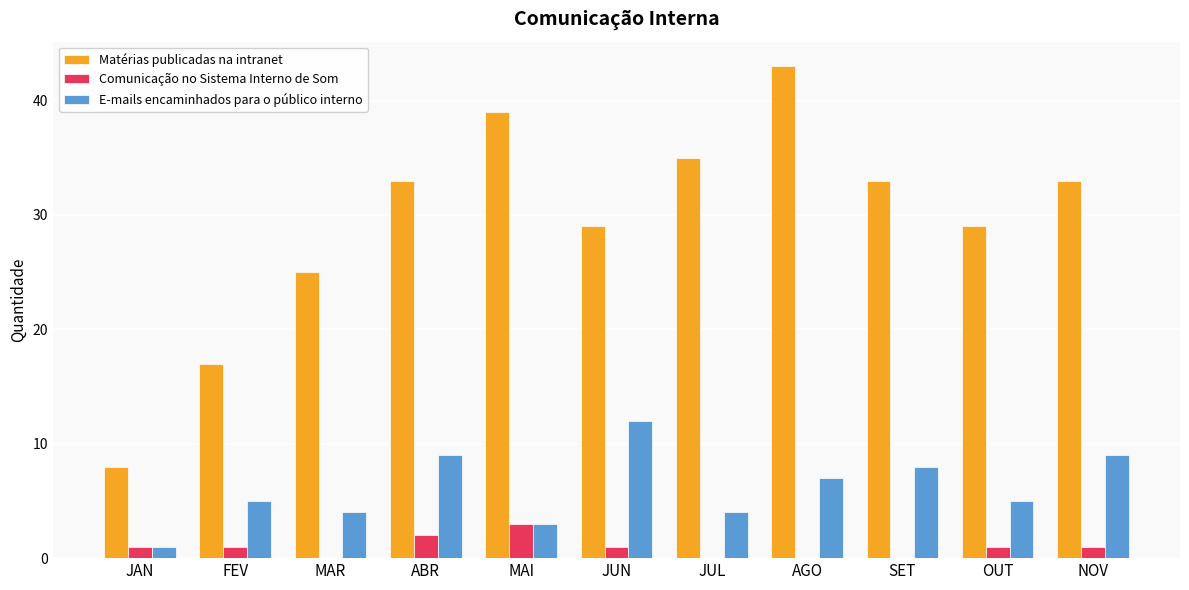

What are all the series names shown in the legend?

Matérias publicadas na intranet, Comunicação no Sistema Interno de Som, E-mails encaminhados para o público interno